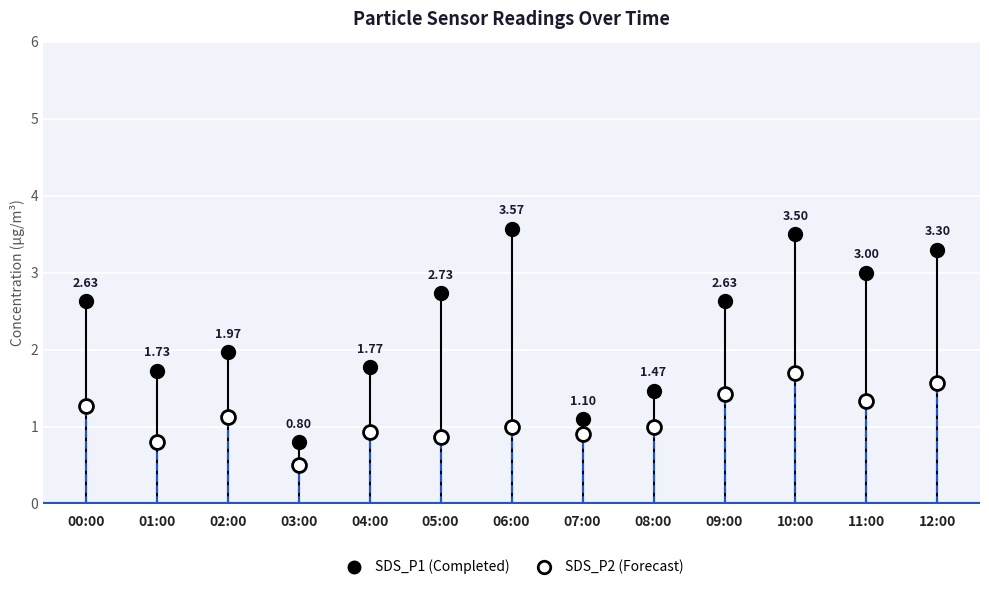

Read the SDS_P1 value at 11:00.

3.0